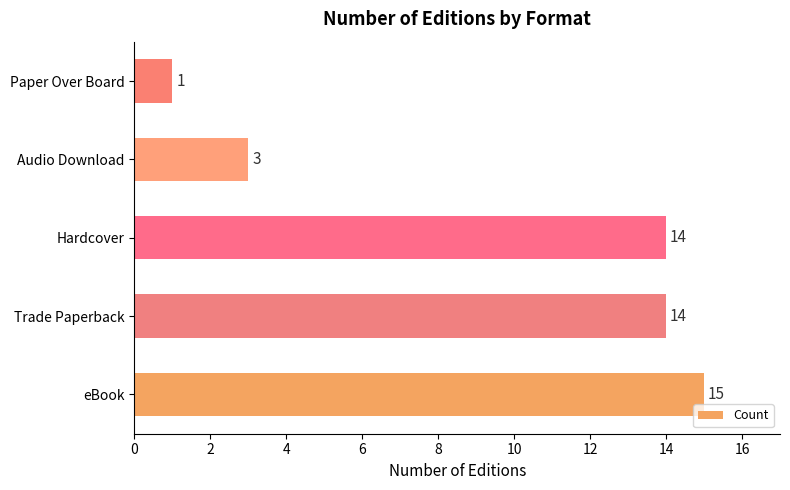

How many values are below 14?

2